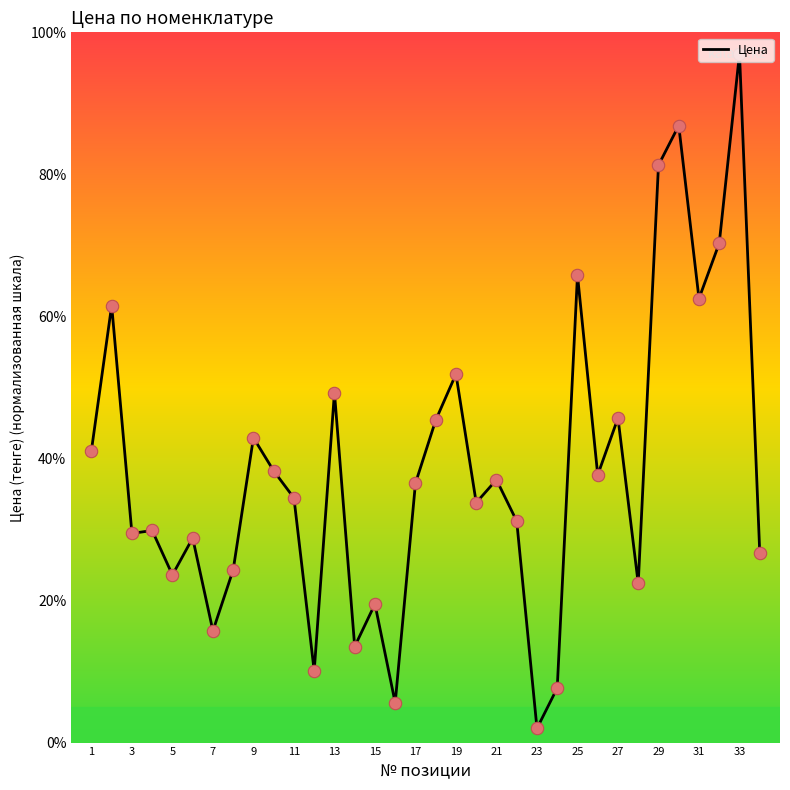

What is the difference between the maximum and minimum values?

95.0